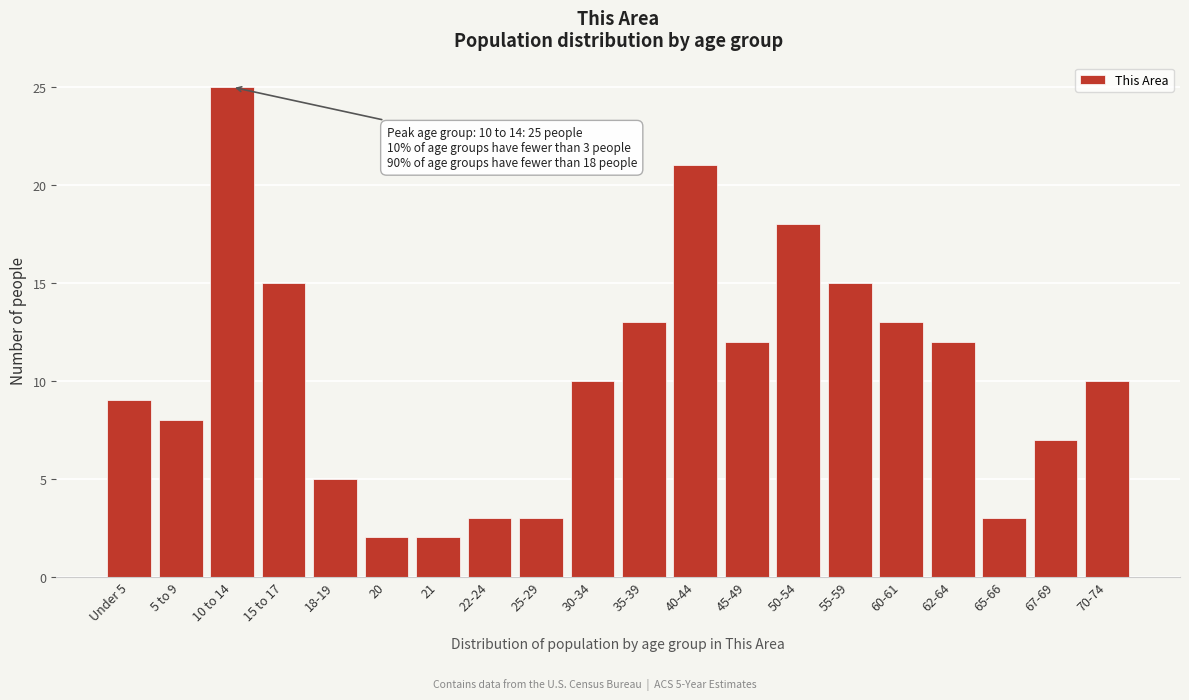

Reading left to right, what are all the values shown in this chart?

9	8	25	15	5	2	2	3	3	10	13	21	12	18	15	13	12	3	7	10